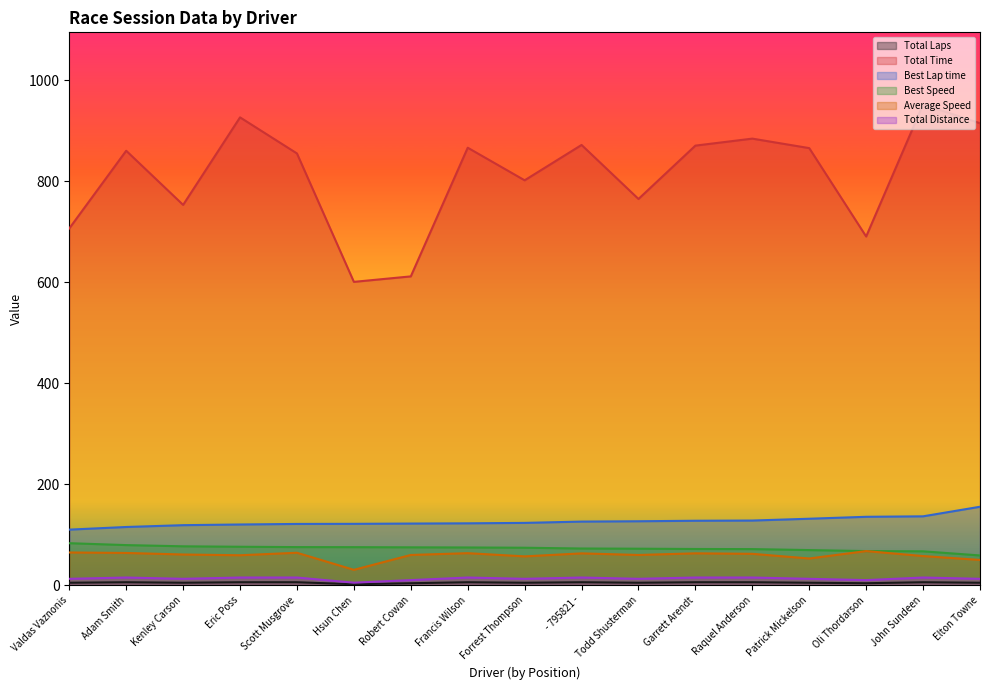

Rank the series by their maximum value, from lowest to highest.

Total Laps, Total Distance, Average Speed, Best Speed, Best Lap time, Total Time